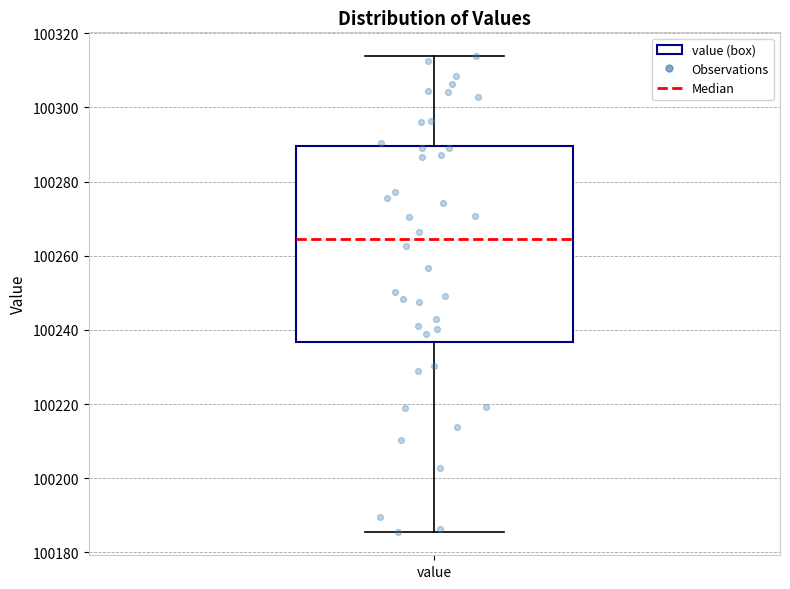

Transcribe this box plot: give where the median line is, the range the box spans, and where the two whiskers end, as read against the y-axis. The values are not printed on the chart, so give them approximately, as read against the axis.

median 100264, box 100236 to 100290, whiskers 100186 to 100314